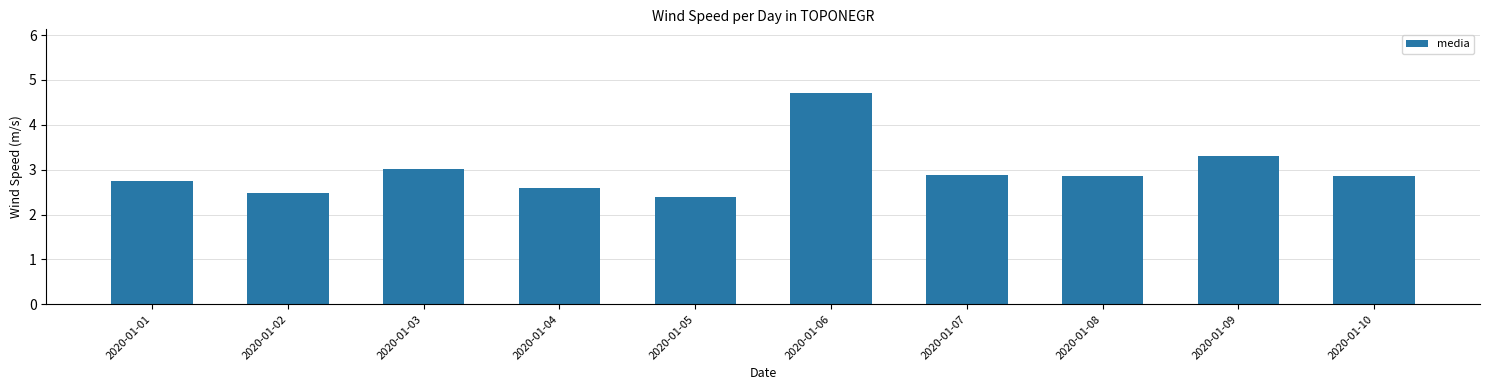

The value at 2020-01-02 is 4.1. True or false?

False